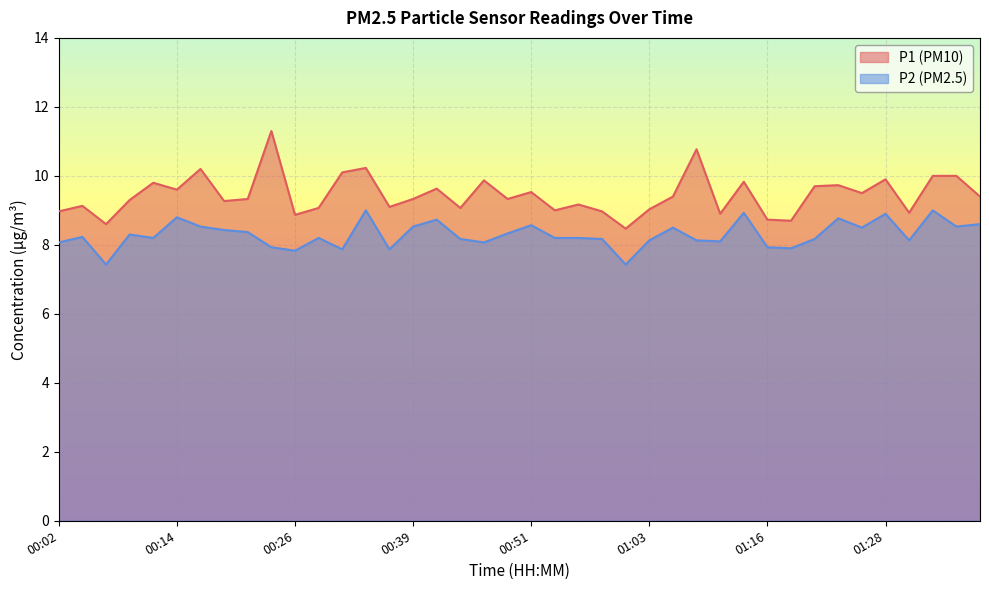

How many series are shown in this chart?

2